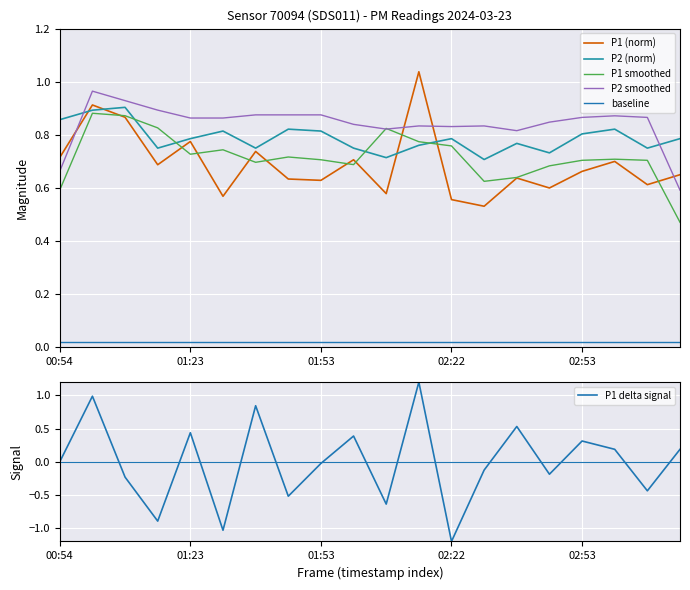

Is it true that baseline equals 0.0 at 01:53?

True